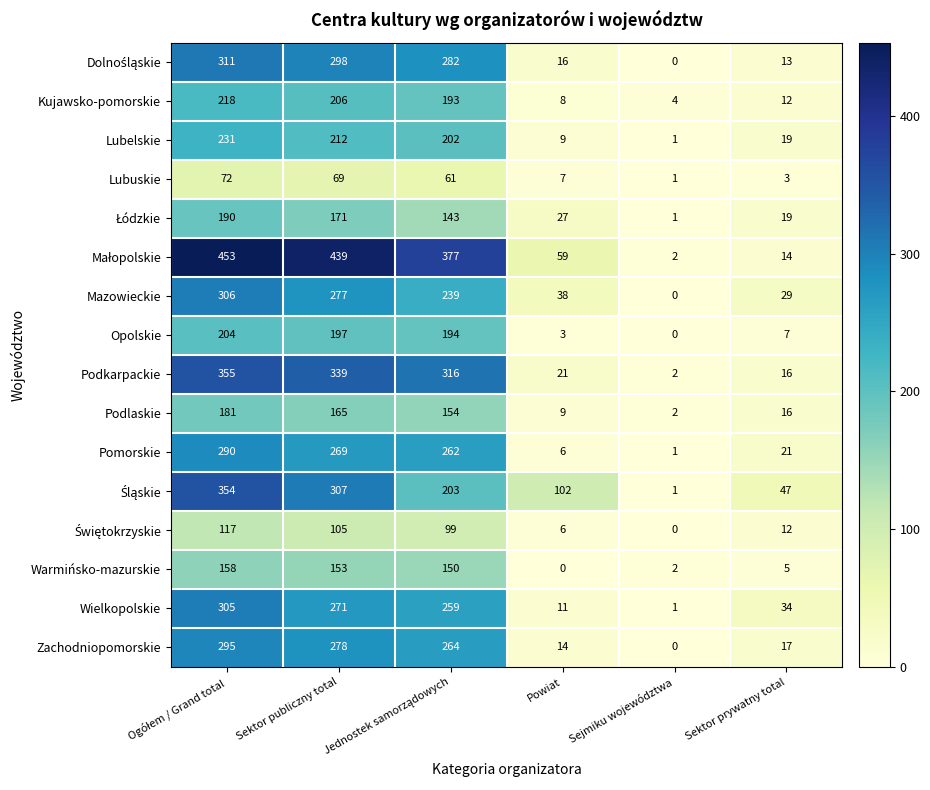

At how many categories does at least one series exceed 98?

4